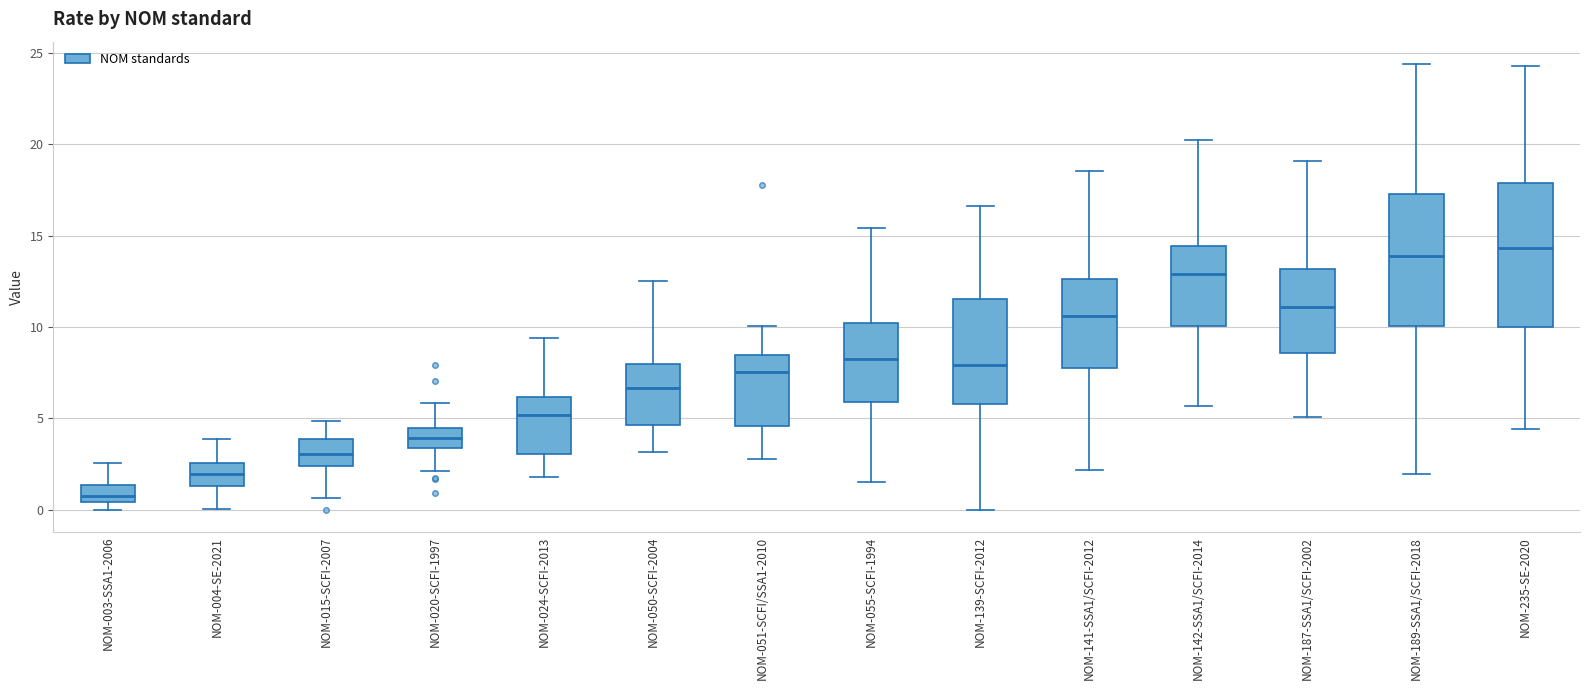

Comparing the boxes themselves (not the whiskers), which one is the tallest?

NOM-235-SE-2020